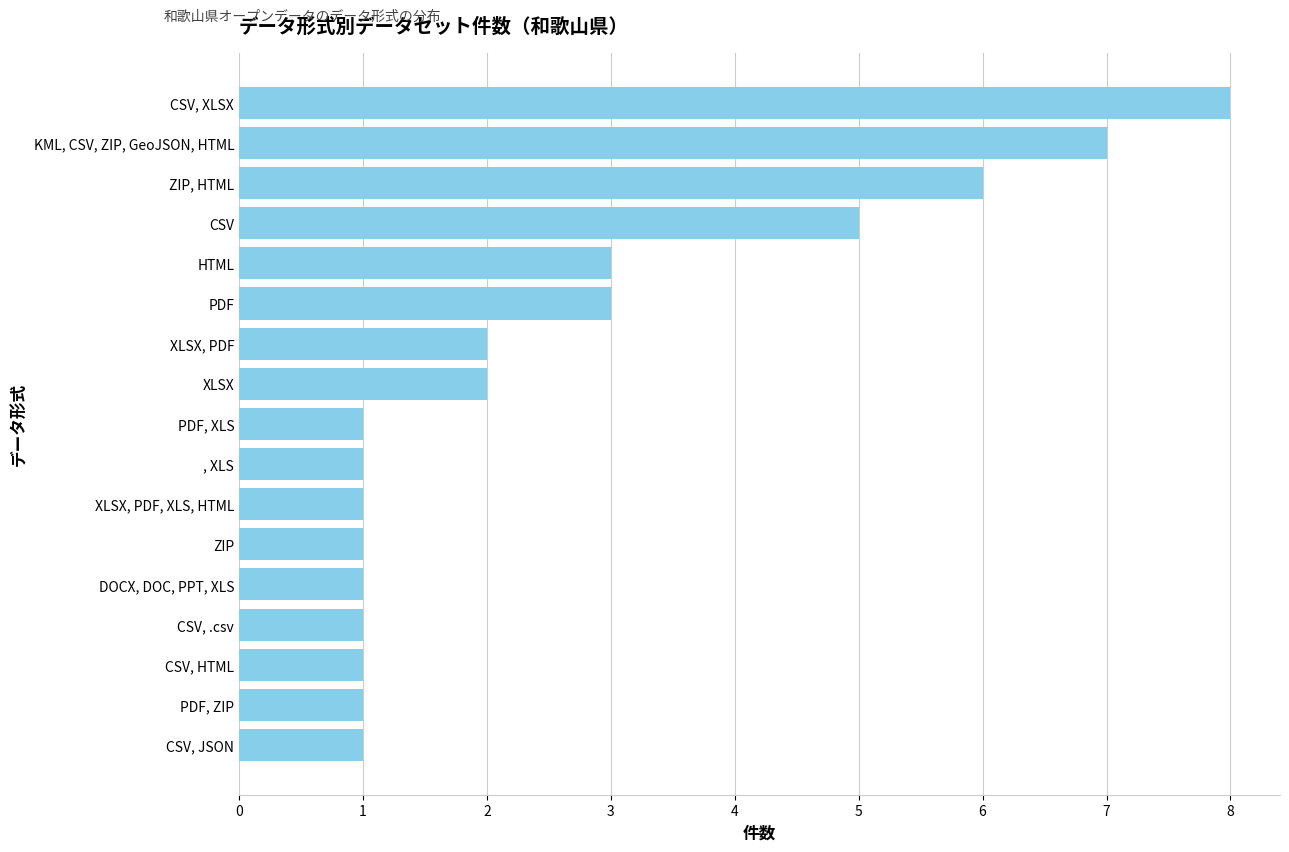

How many values are between 1 and 3?

13